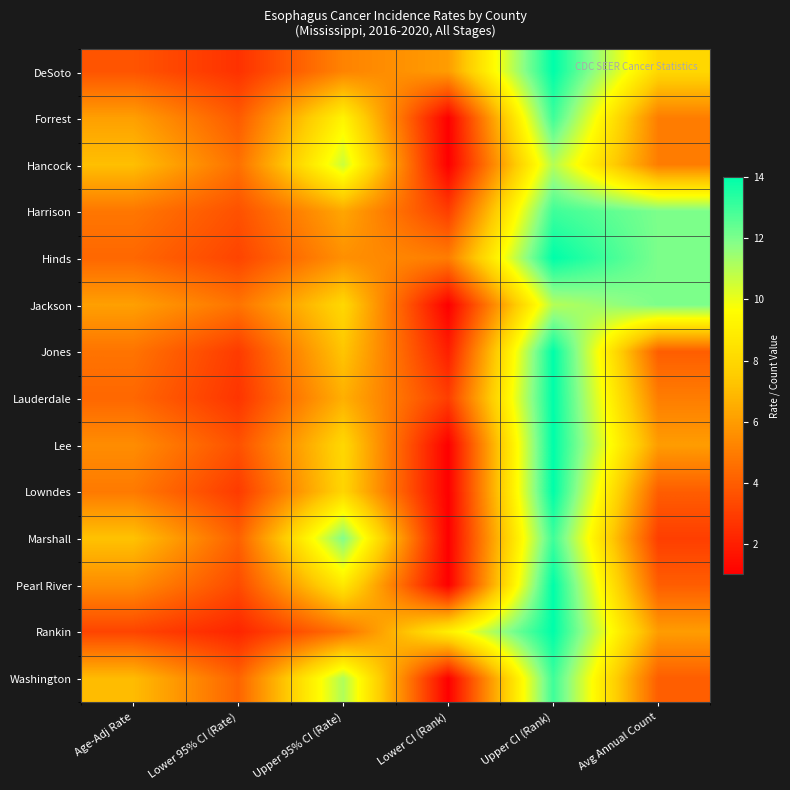

What is the minimum value shown in the chart?

1.0